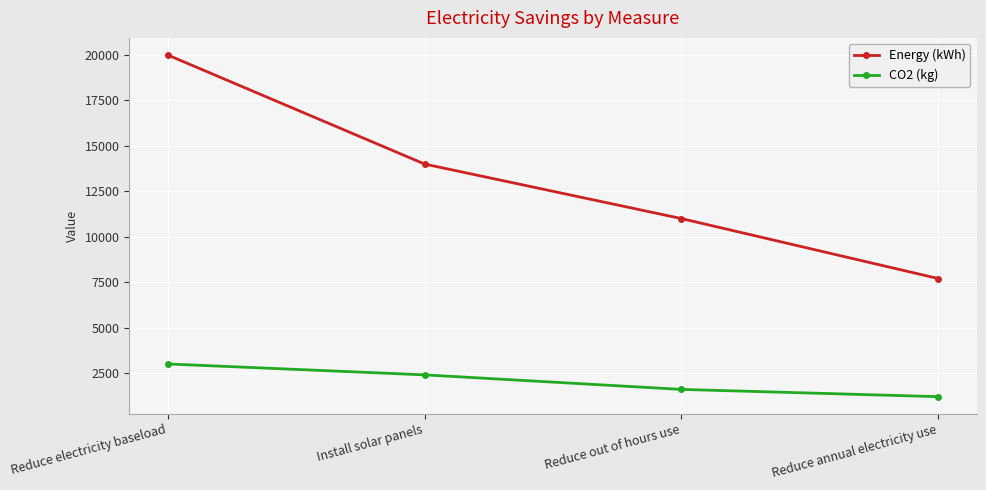

What are all the series names shown in the legend?

Energy (kWh), CO2 (kg)